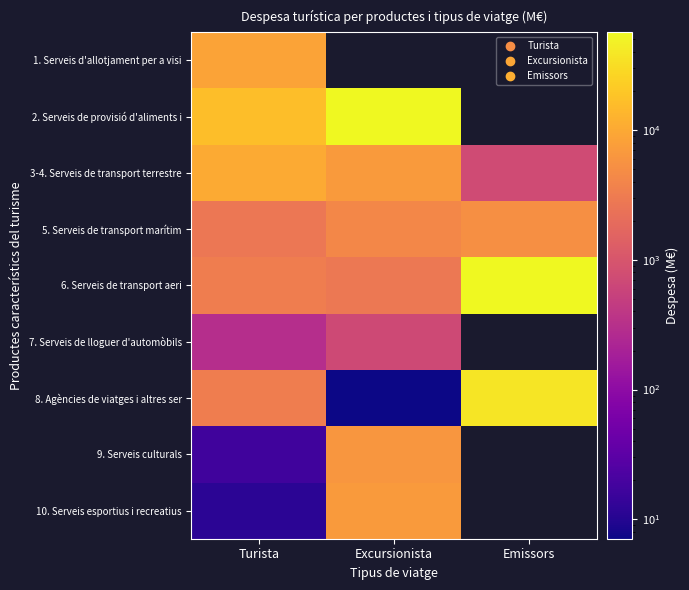

What is the approximate value of 8. Agències de viatges i altres ser at Turista?

3259.1